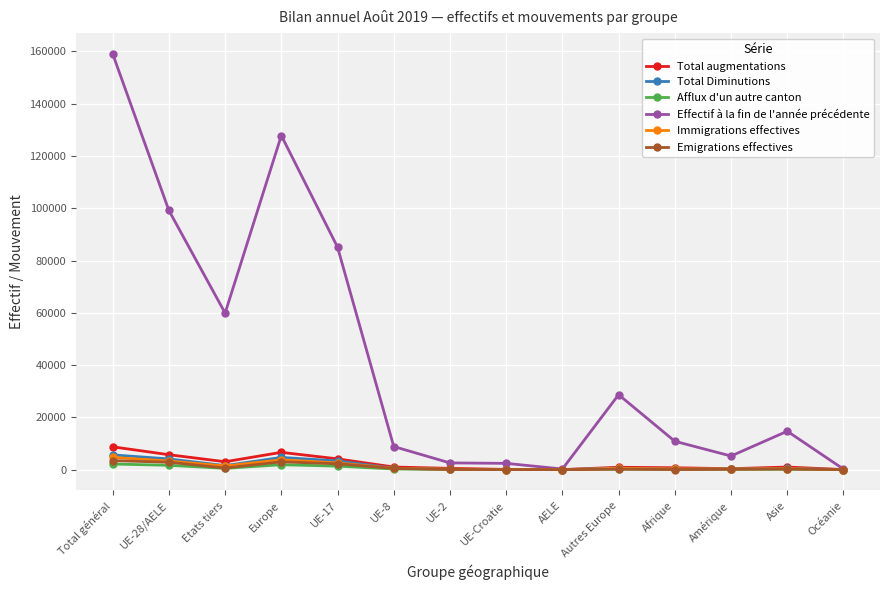

What is the maximum value shown in the chart?

159076